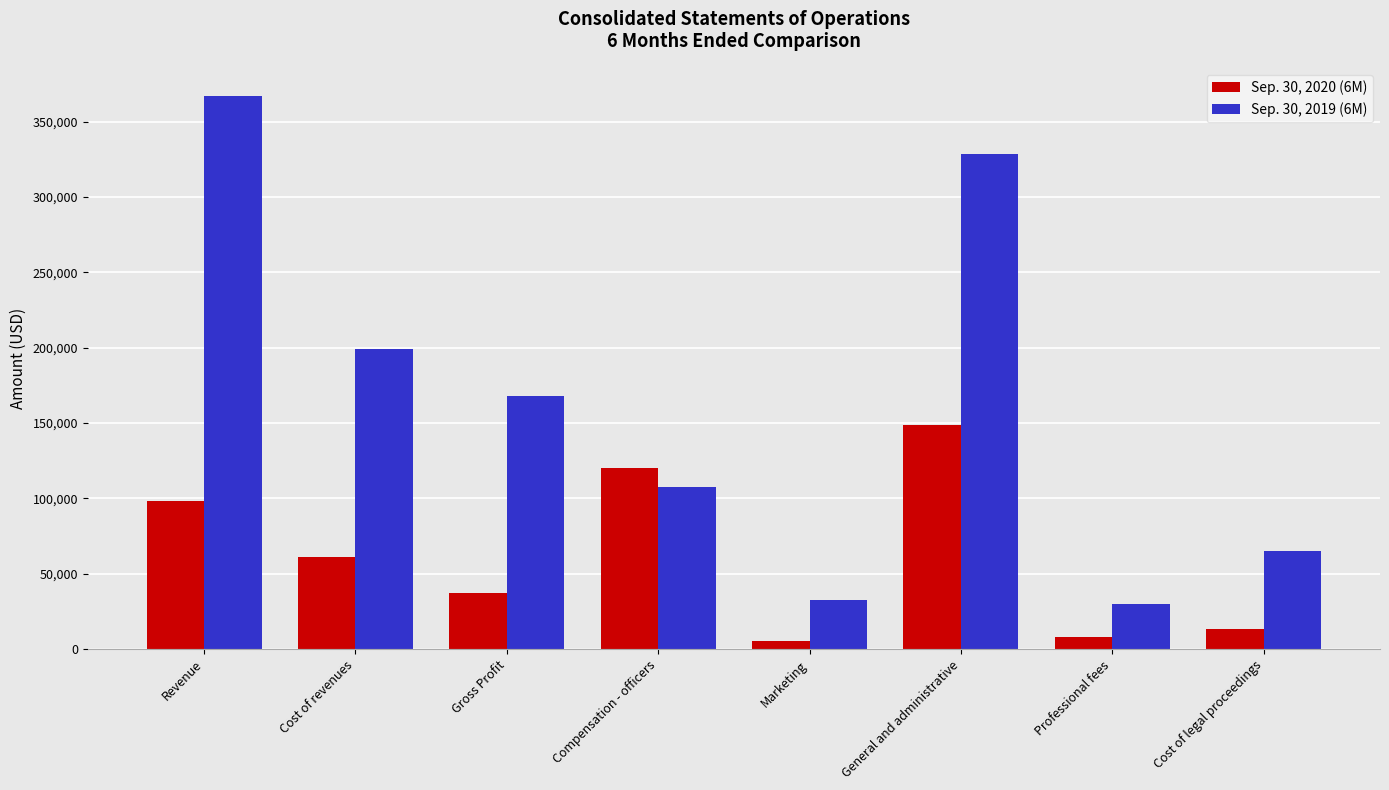

What is the difference between the highest and lowest values at Compensation - officers?

12500